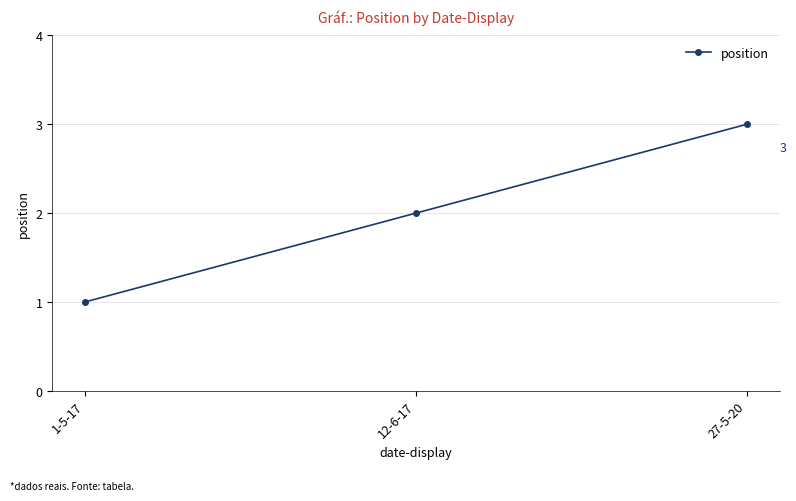

How many lines are shown in the chart?

1